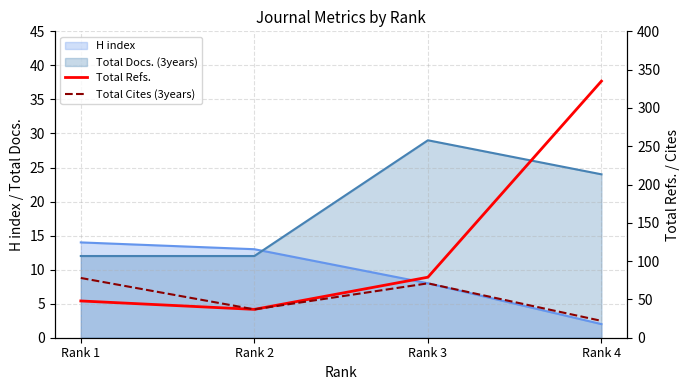

True or false: Total Cites (3years) and Total Refs. cross at least once.

False